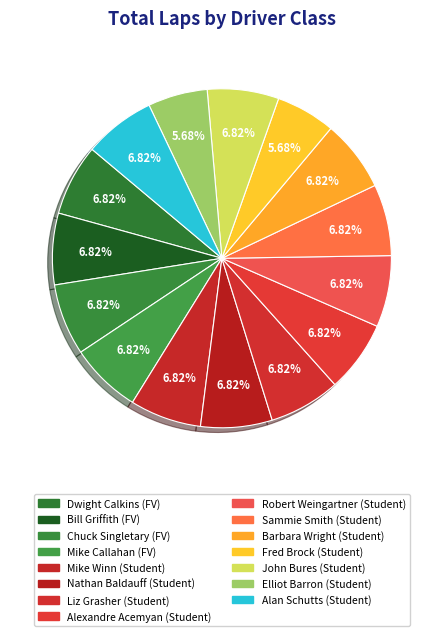

Rank the categories by value from highest to lowest.

Student, FV